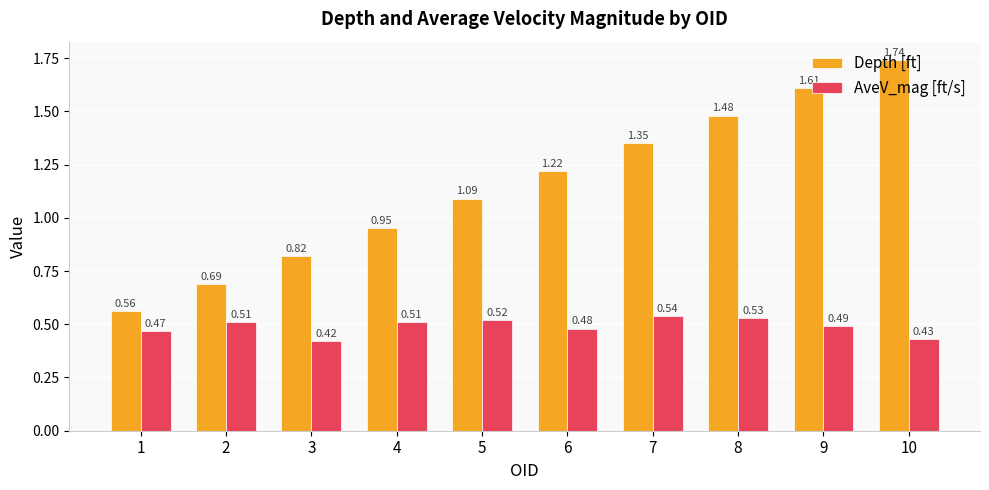

Which series has the largest range (max minus min)?

Depth [ft]